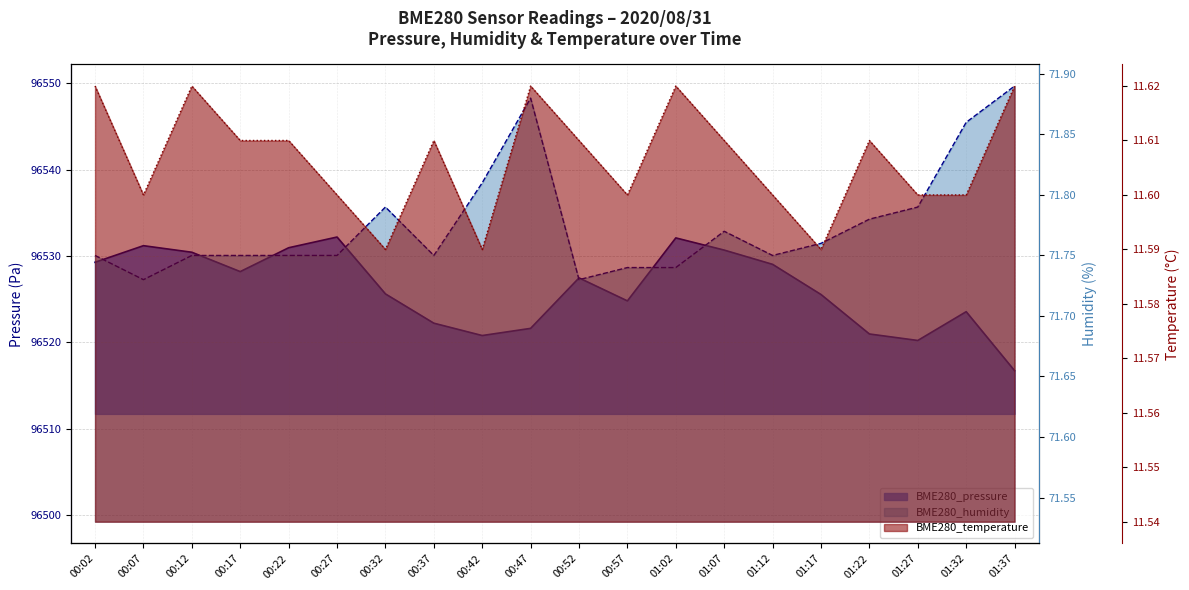

What is the smallest value displayed?

11.6